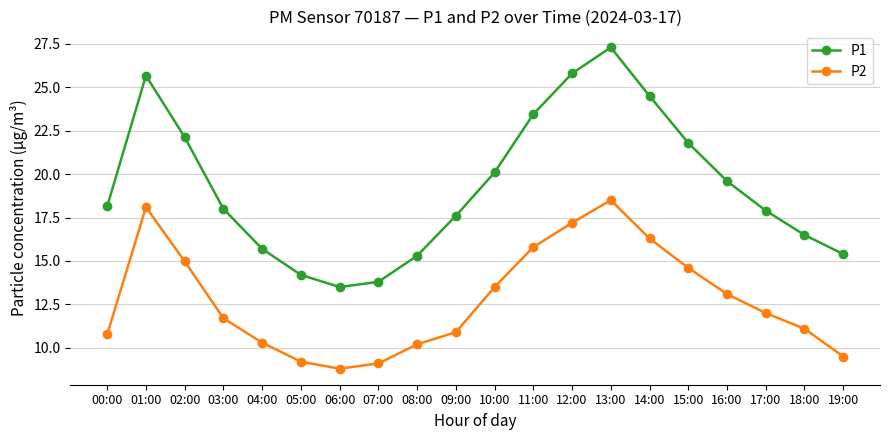

What is the total value across all series at 05:00?

23.4